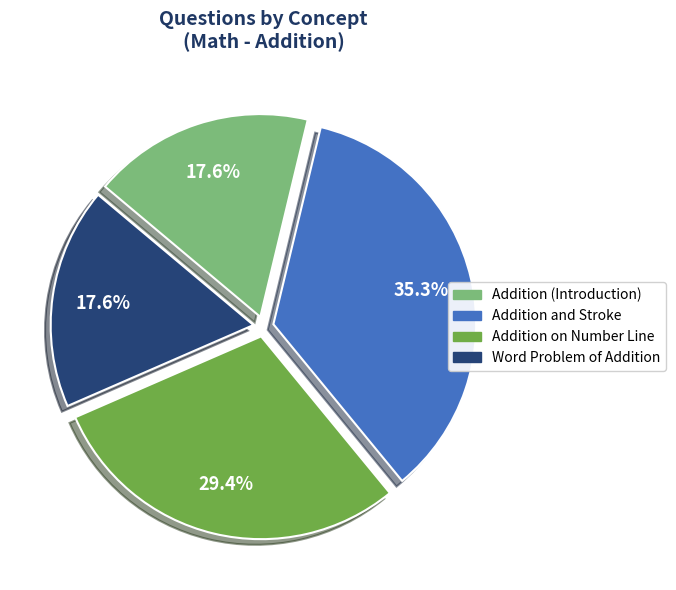

Which category has the biggest portion of the pie?

Addition and Stroke